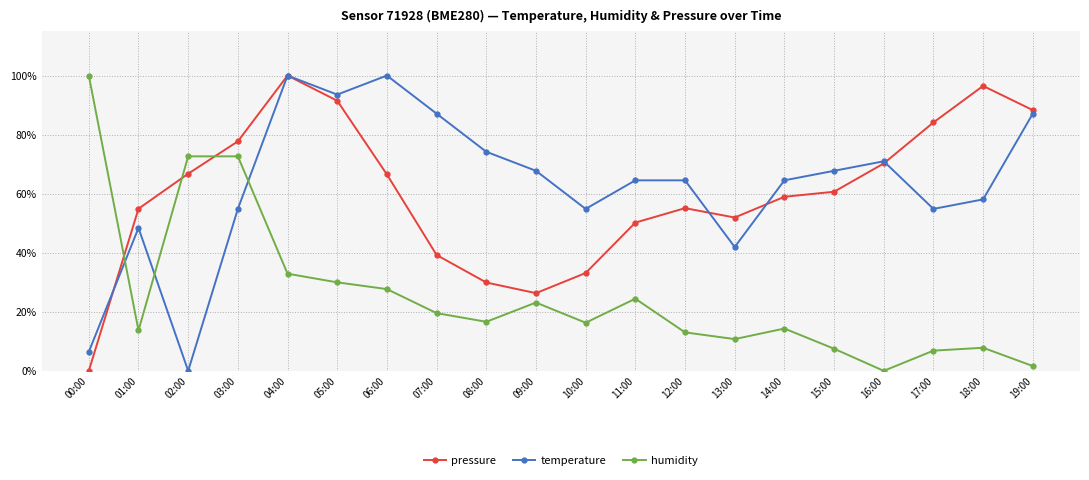

Which category has the lowest value in the temperature series?

02:00